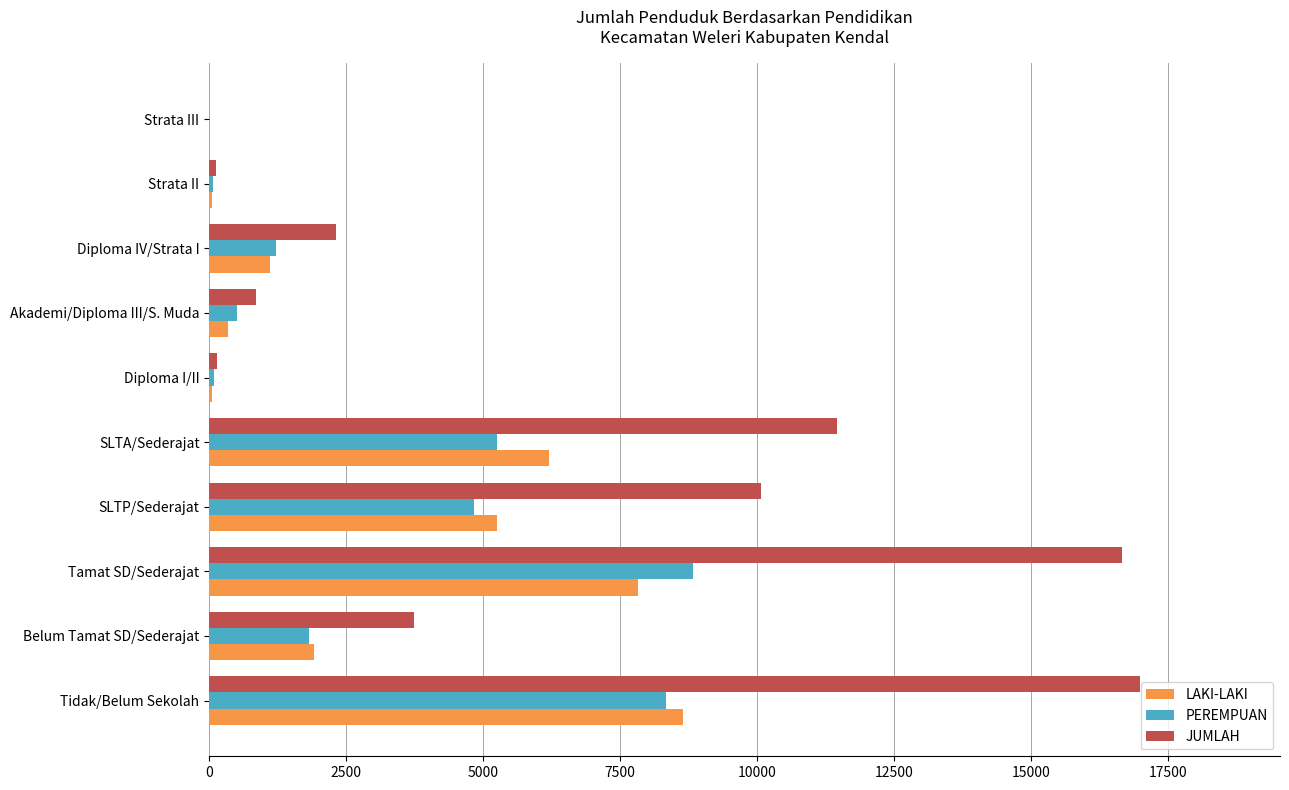

Which series has the largest total across all categories?

JUMLAH